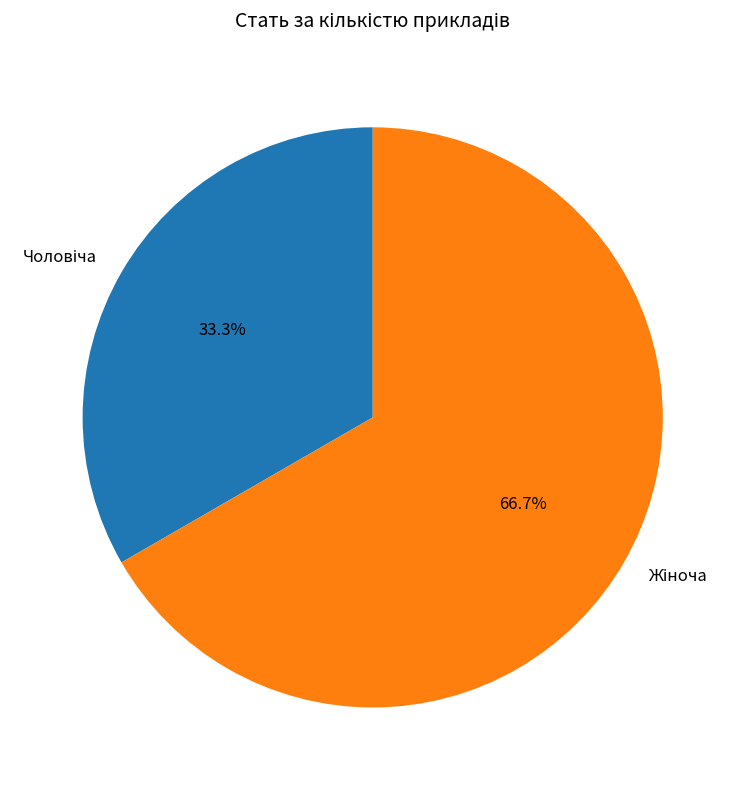

Is there any slice that represents more than half of the pie?

Yes